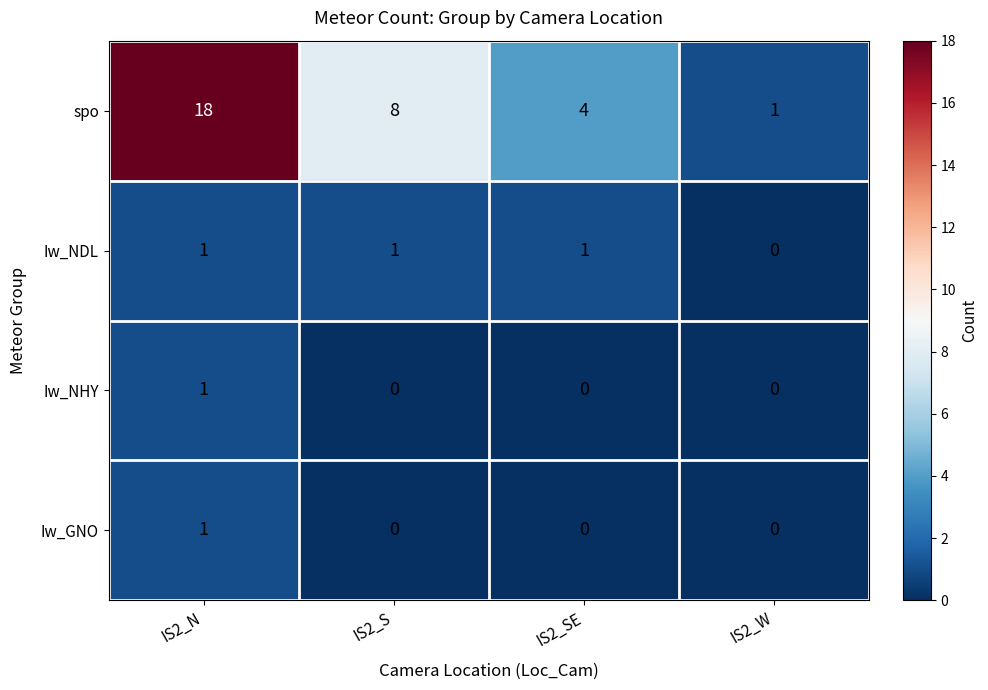

Is it true that spo equals 18 at IS2_N?

True